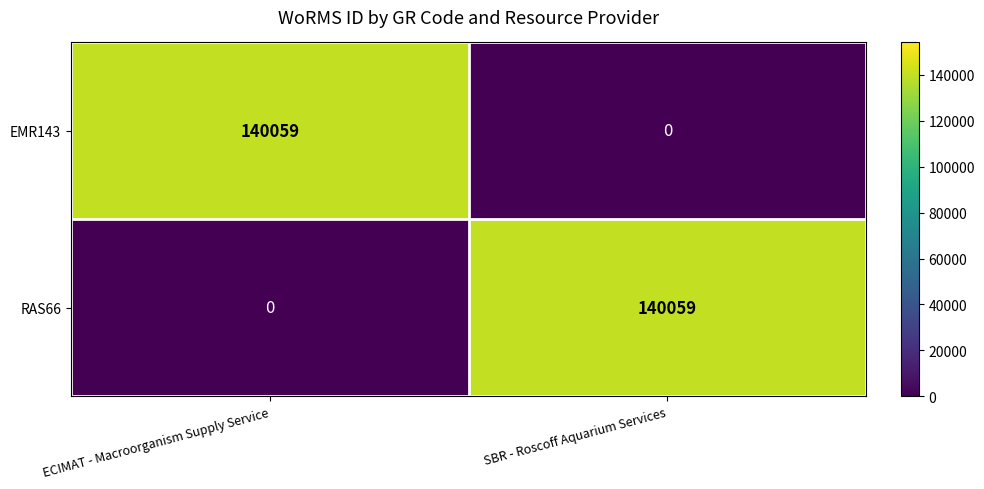

What is the difference between the maximum and minimum values in the RAS66 series?

140059